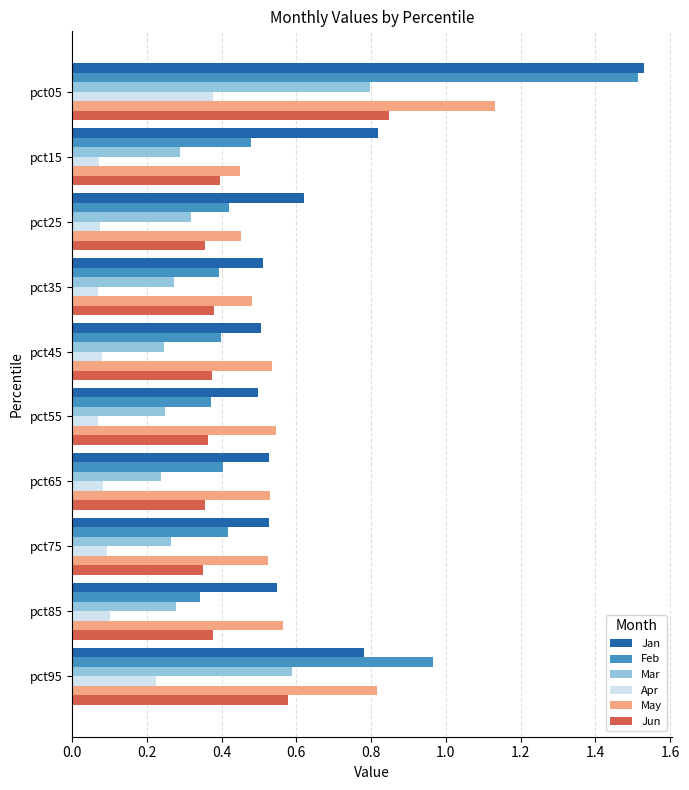

At which category does the chart reach its peak across all series?

pct05